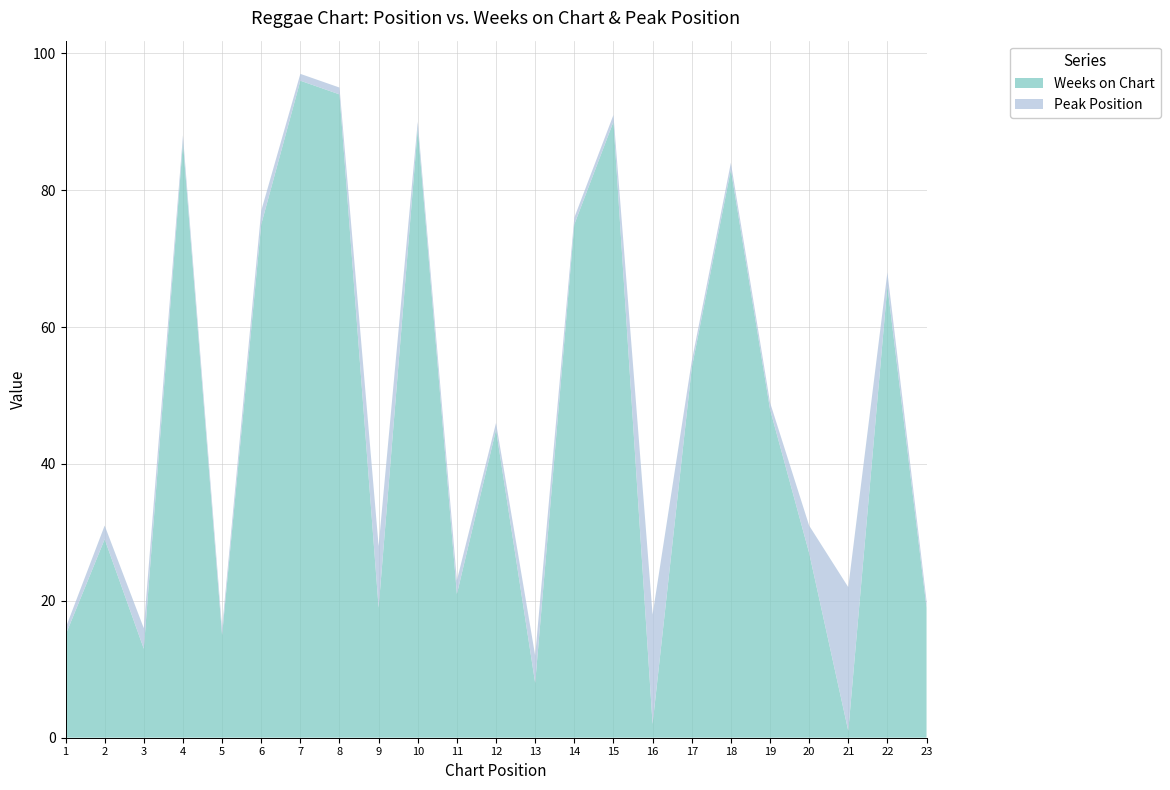

Reading right to left, list all the values displayed in this chart.

Weeks on Chart: 19	66	1	27	48	83	54	2	90	75	8	45	21	89	19	94	96	75	15	87	13	29	15
Peak Position: 1	2	21	4	1	1	1	16	1	1	4	1	2	1	9	1	1	2	1	1	3	2	1